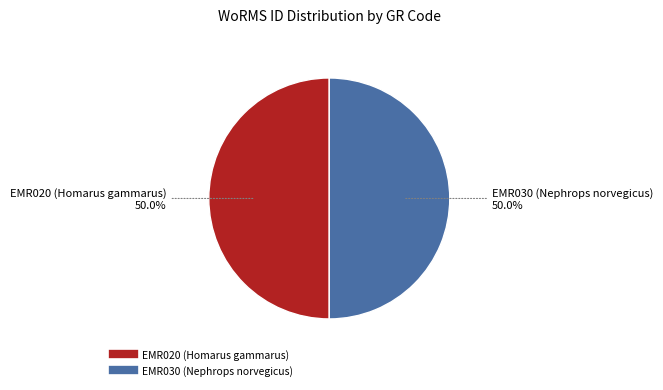

What is the ratio of the value at EMR030 (Nephrops norvegicus) to the value at EMR020 (Homarus gammarus)?

1.0